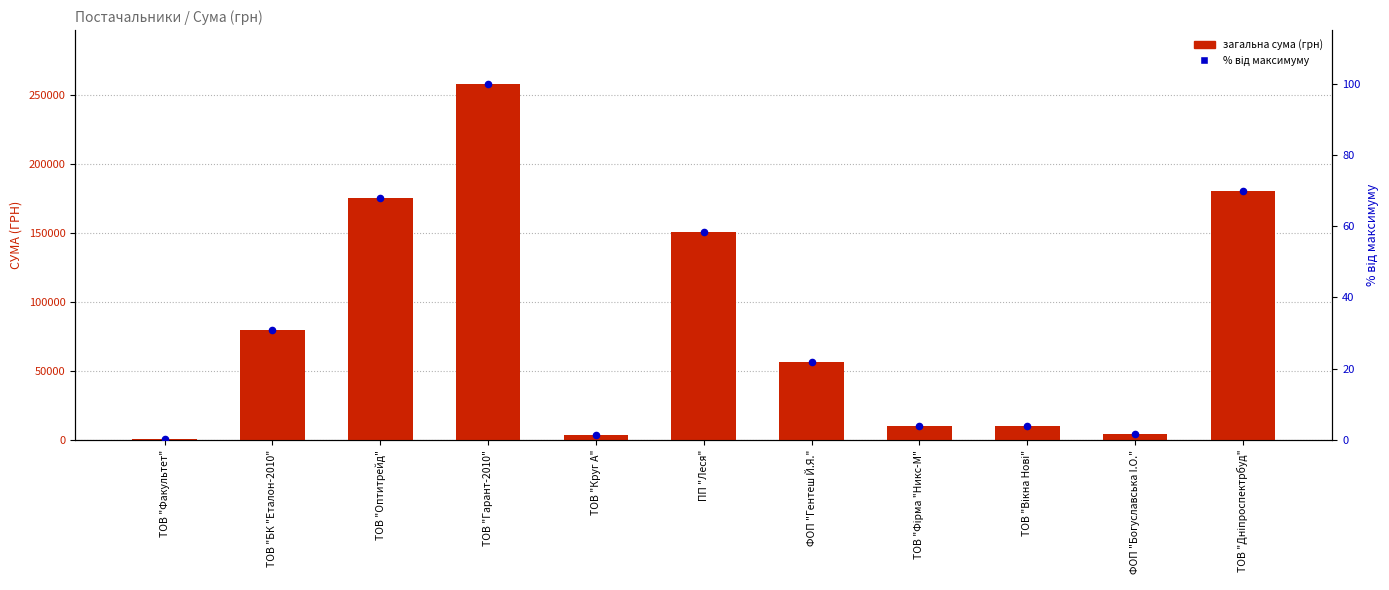

Which series has the largest total across all categories?

загальна сума (грн)